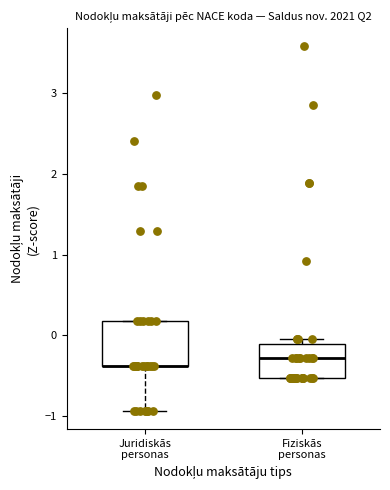

Where does the lower whisker of the box for Juridiskās personas end on the y-axis? The values are not printed on the chart, so give them approximately, as read against the axis.

-0.9